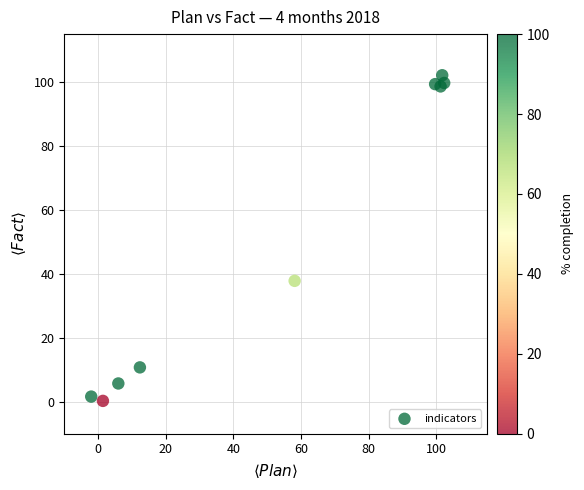

What Y value in the scatter plot is closest to 51?

37.8